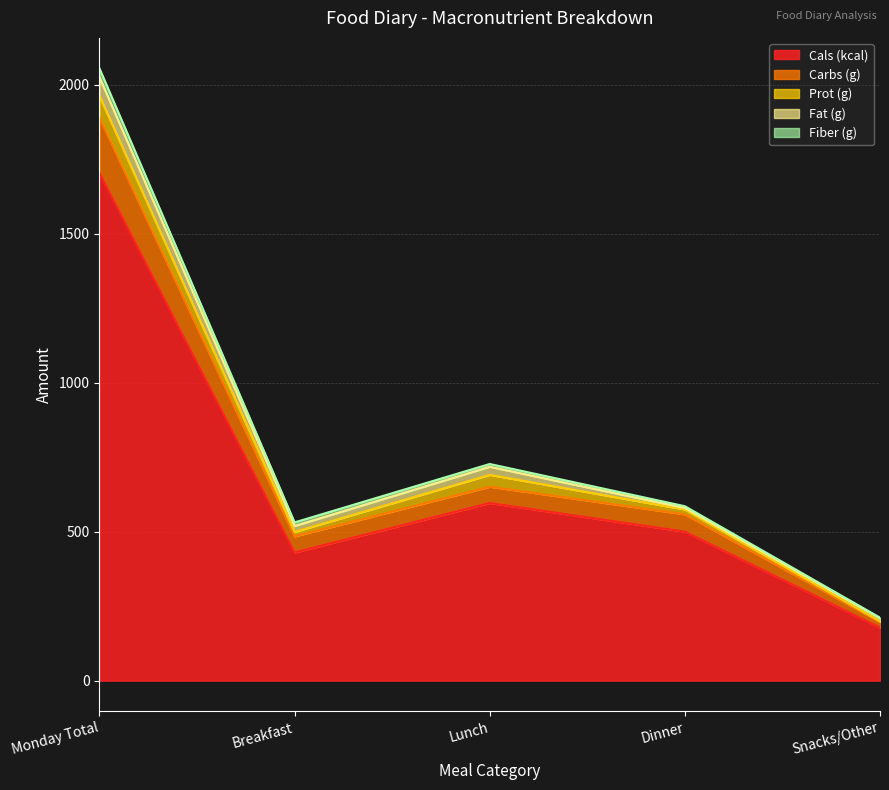

Between Monday Total and Snacks/Other, which is larger?

Monday Total